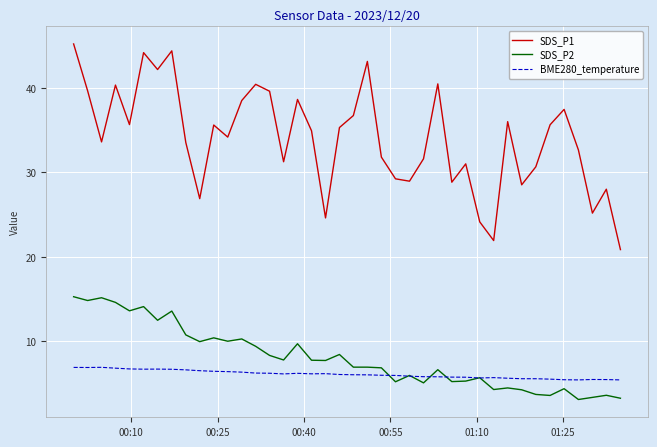

List the series in order of their peak value, highest first.

SDS_P1, SDS_P2, BME280_temperature